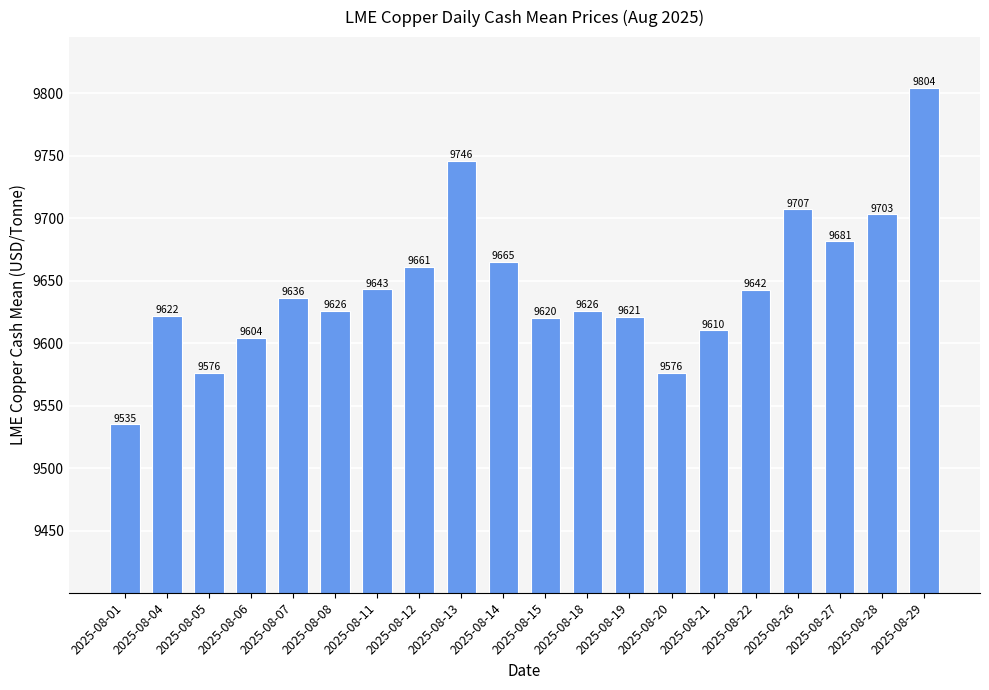

Which has a higher value, 2025-08-08 or 2025-08-11?

2025-08-11